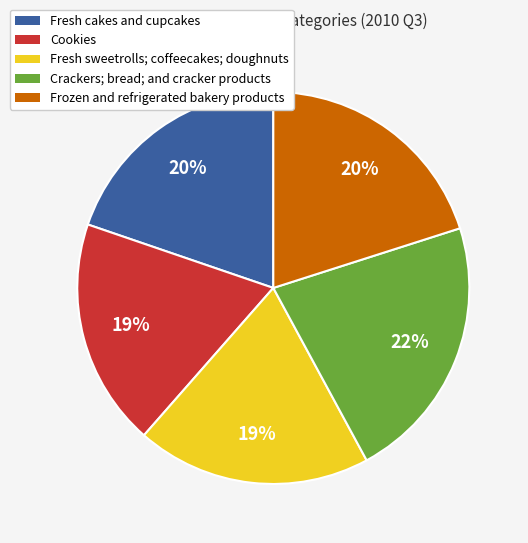

How many segments does this pie chart have?

5